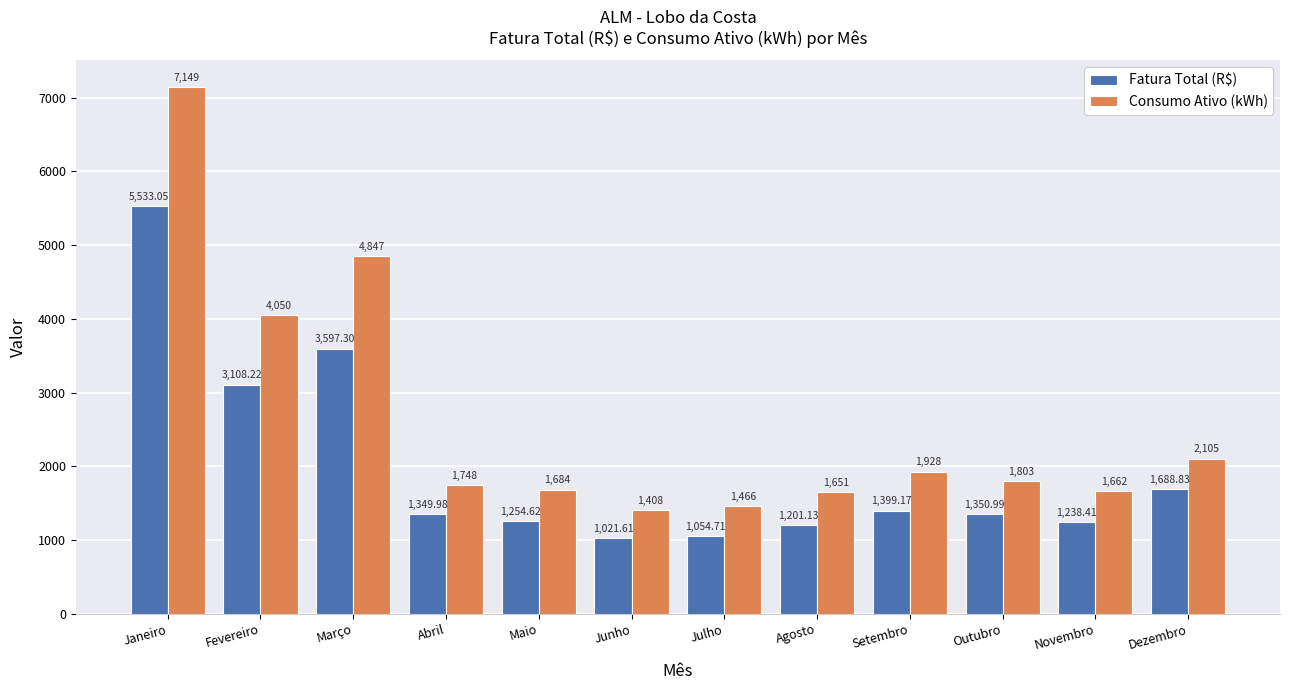

How many bars are there in total?

24